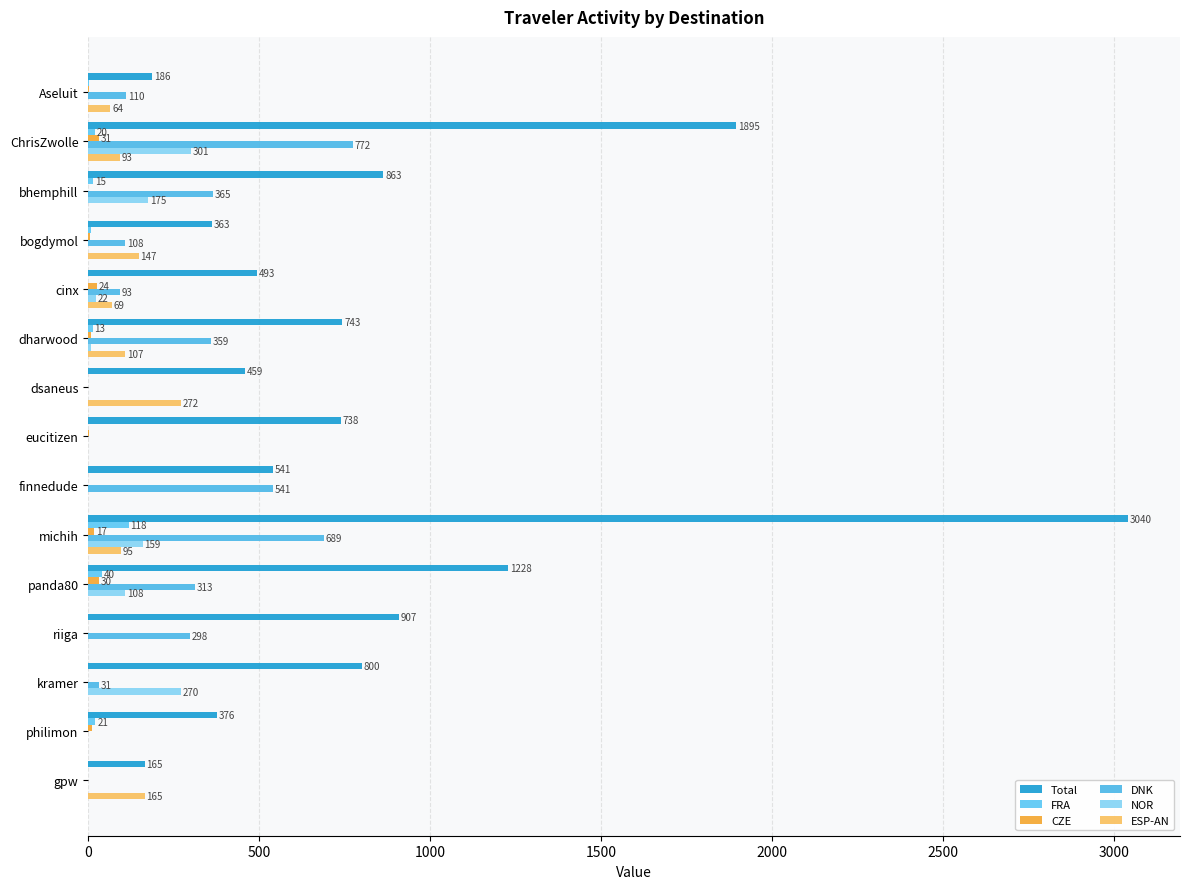

Which series has the largest total across all categories?

Total